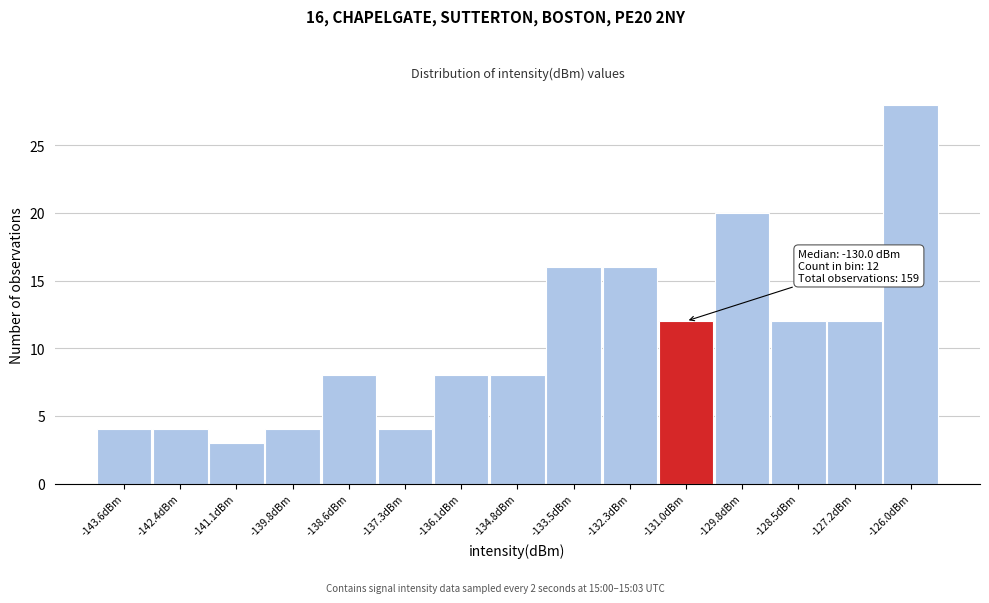

Reading right to left, extract all data points from this chart.

28	12	12	20	12	16	16	8	8	4	8	4	3	4	4